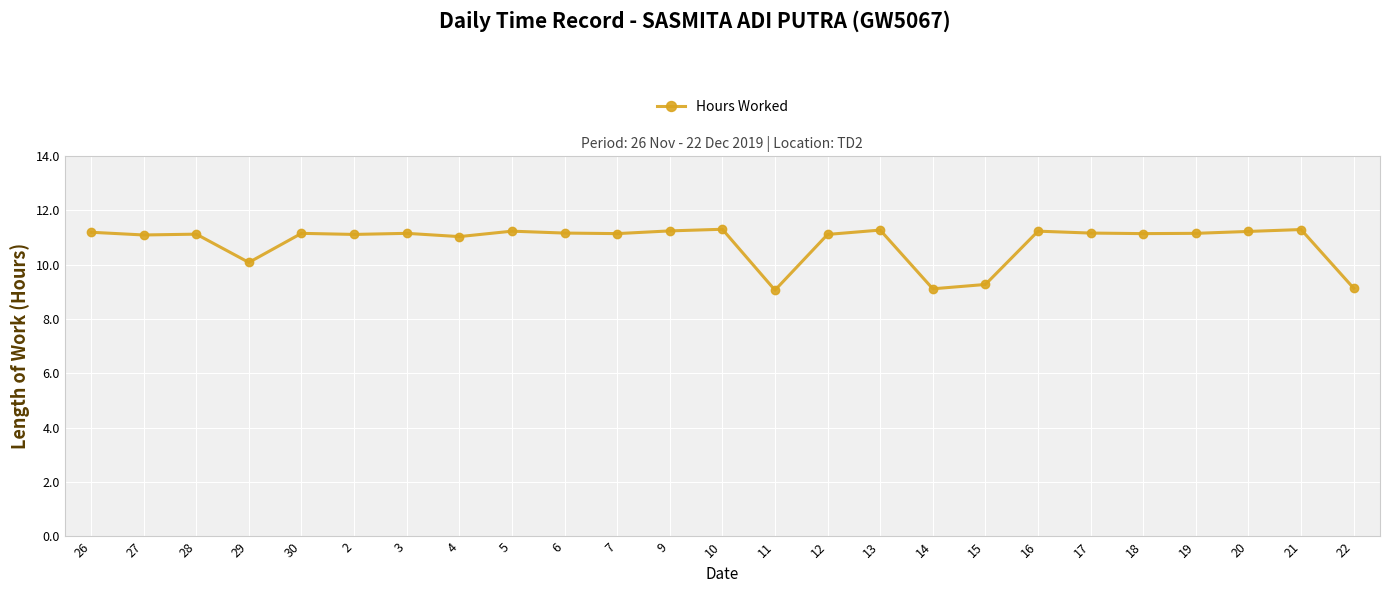

What is the difference between the maximum and minimum values?

2.2